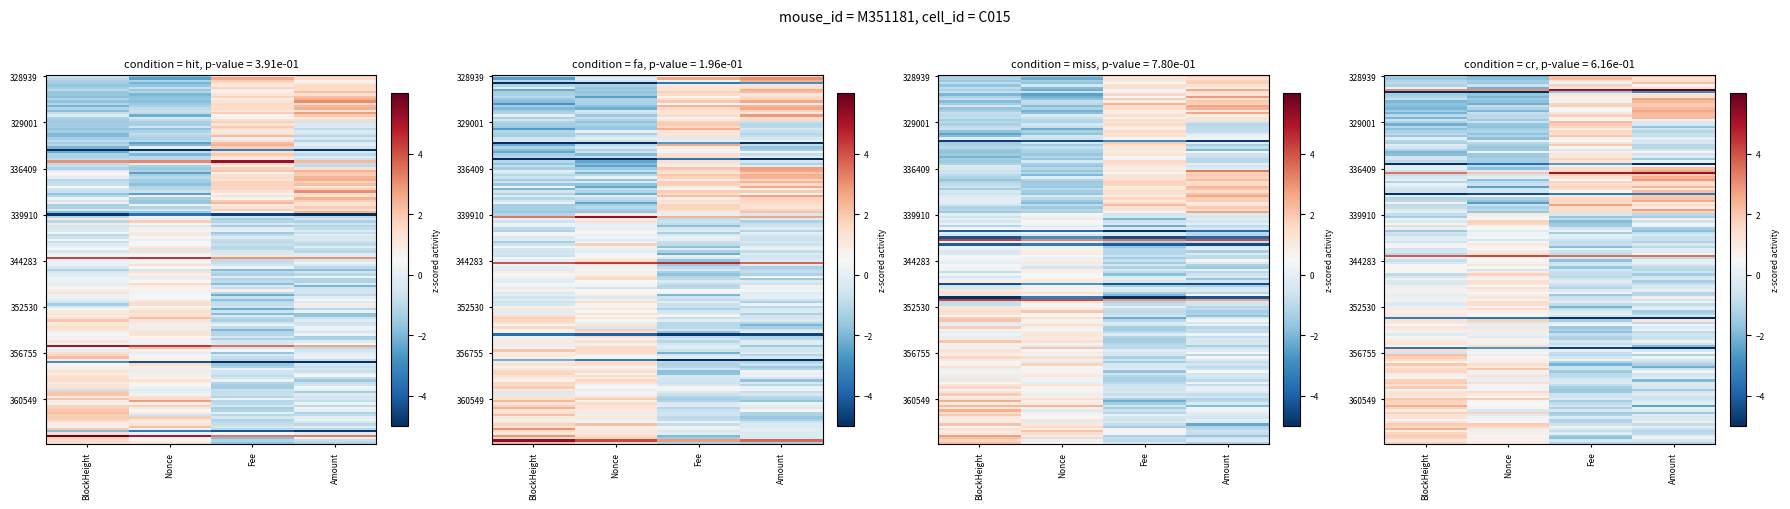

The value of 356755 at BlockHeight is -0.7. True or false?

True